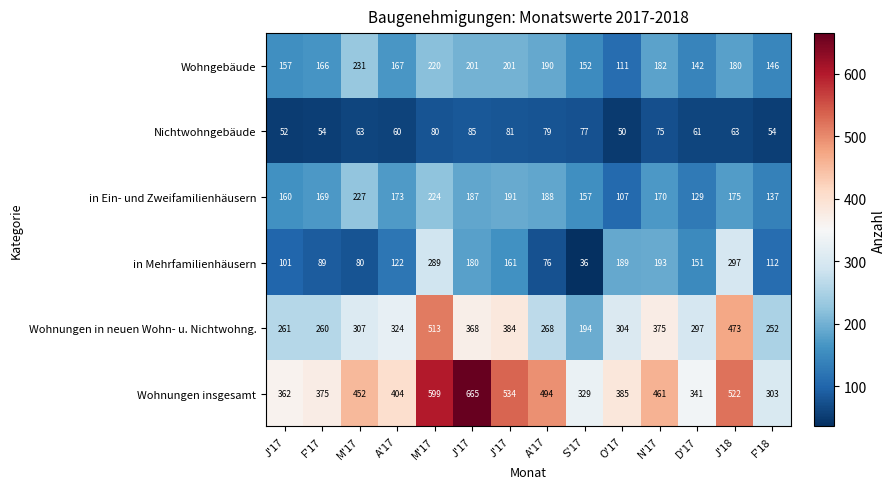

Reading left to right, transcribe all the data shown in this chart.

Wohngebäude: J'17=157	F'17=166	M'17=231	A'17=167	M'17=220	J'17=201	J'17=201	A'17=190	S'17=152	O'17=111	N'17=182	D'17=142	J'18=180	F'18=146
Nichtwohngebäude: J'17=52	F'17=54	M'17=63	A'17=60	M'17=80	J'17=85	J'17=81	A'17=79	S'17=77	O'17=50	N'17=75	D'17=61	J'18=63	F'18=54
in Ein- und Zweifamilienhäusern: J'17=160	F'17=169	M'17=227	A'17=173	M'17=224	J'17=187	J'17=191	A'17=188	S'17=157	O'17=107	N'17=170	D'17=129	J'18=175	F'18=137
in Mehrfamilienhäusern: J'17=101	F'17=89	M'17=80	A'17=122	M'17=289	J'17=180	J'17=161	A'17=76	S'17=36	O'17=189	N'17=193	D'17=151	J'18=297	F'18=112
Wohnungen in neuen Wohn- u. Nichtwohng.: J'17=261	F'17=260	M'17=307	A'17=324	M'17=513	J'17=368	J'17=384	A'17=268	S'17=194	O'17=304	N'17=375	D'17=297	J'18=473	F'18=252
Wohnungen insgesamt: J'17=362	F'17=375	M'17=452	A'17=404	M'17=599	J'17=665	J'17=534	A'17=494	S'17=329	O'17=385	N'17=461	D'17=341	J'18=522	F'18=303